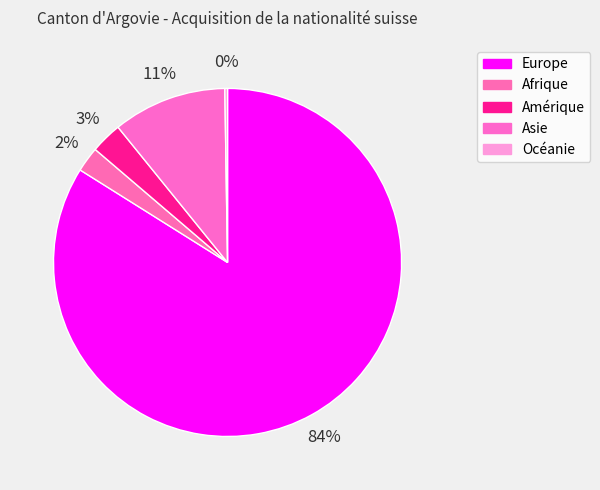

Which slice is the largest?

Europe